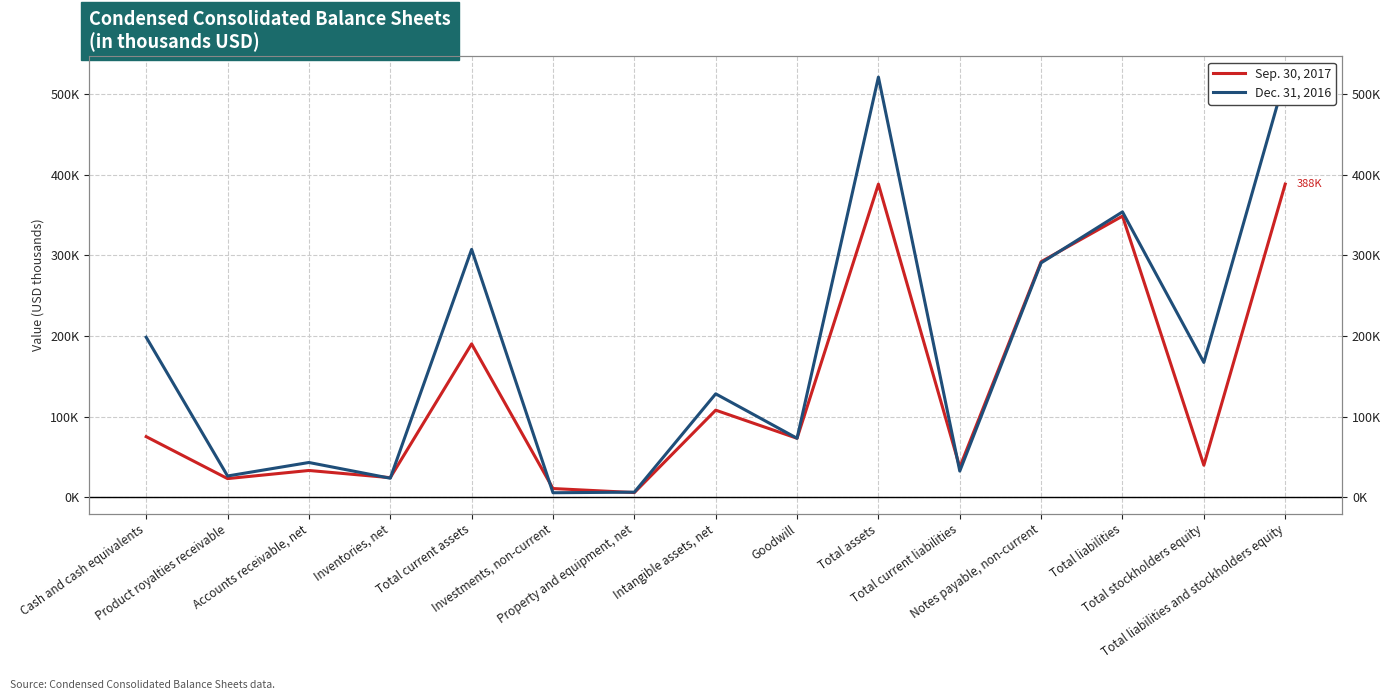

Which series ends up on top after the final intersection of Sep. 30, 2017 and Dec. 31, 2016?

Dec. 31, 2016